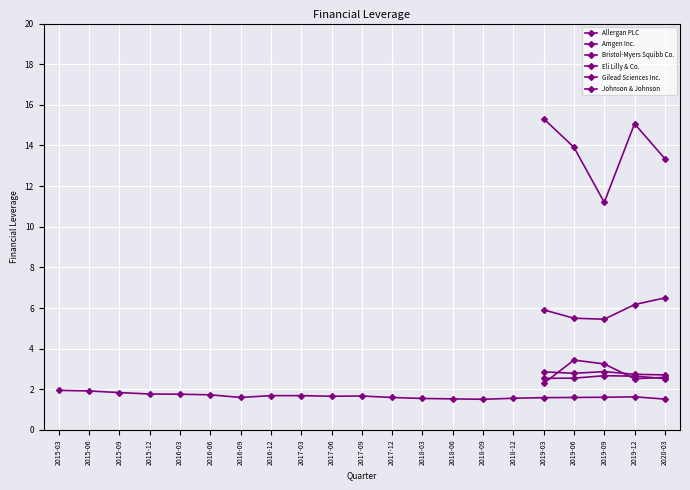

Which series has the largest total across all categories?

Allergan PLC